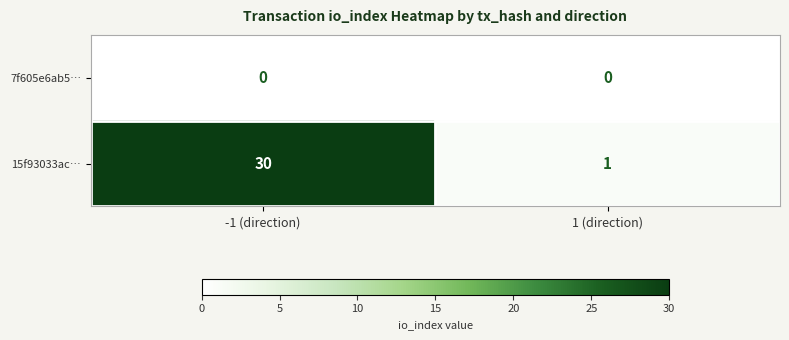

Which label corresponds to the largest value in the chart?

-1 (direction)